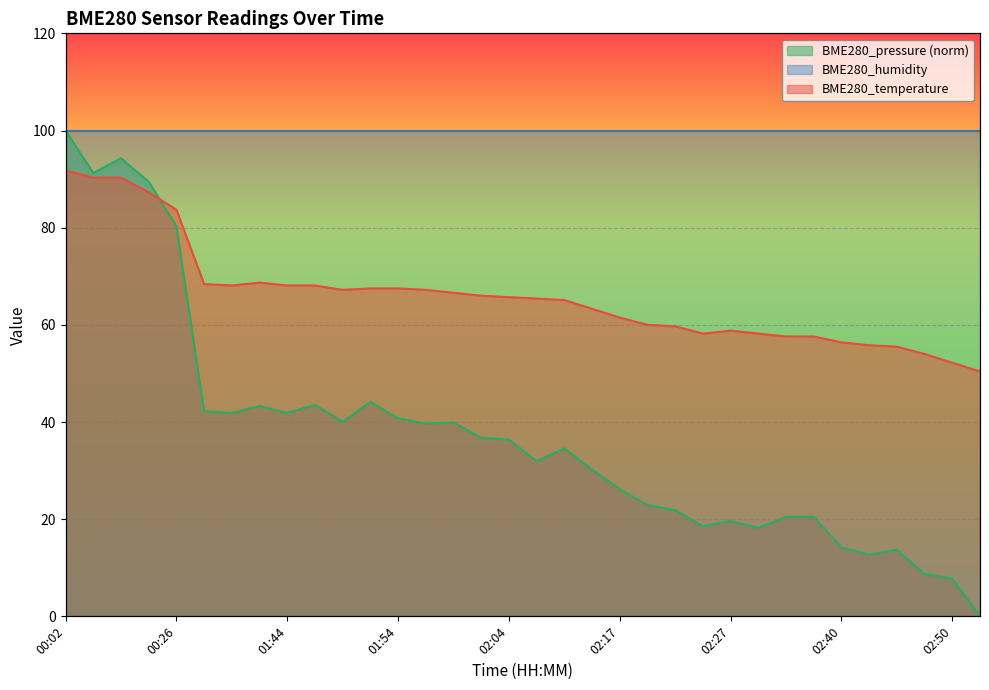

Reading right to left, extract all data points from this chart.

BME280_temperature: 02:52=50.4	02:50=52.2	02:47=54.0	02:45=55.5	02:42=55.8	02:40=56.4	02:37=57.6	02:32=57.6	02:30=58.2	02:27=58.8	02:25=58.2	02:22=59.7	02:19=60.0	02:17=61.5	02:14=63.3	02:09=65.1	02:07=65.4	02:04=65.7	02:02=66.0	01:59=66.6	01:57=67.2	01:54=67.5	01:52=67.5	01:49=67.2	01:47=68.1	01:44=68.1	01:42=68.7	01:39=68.1	01:37=68.4	00:26=83.7	00:17=87.3	00:13=90.3	00:10=90.3	00:02=91.8
BME280_pressure: 02:52=0.0	02:50=7.8	02:47=8.7	02:45=13.7	02:42=12.7	02:40=14.2	02:37=20.5	02:32=20.5	02:30=18.2	02:27=19.7	02:25=18.6	02:22=21.8	02:19=22.9	02:17=26.2	02:14=30.2	02:09=34.6	02:07=31.9	02:04=36.4	02:02=36.8	01:59=39.9	01:57=39.7	01:54=40.7	01:52=44.1	01:49=40.0	01:47=43.5	01:44=41.8	01:42=43.3	01:39=41.8	01:37=42.2	00:26=80.3	00:17=89.4	00:13=94.3	00:10=91.3	00:02=100.0